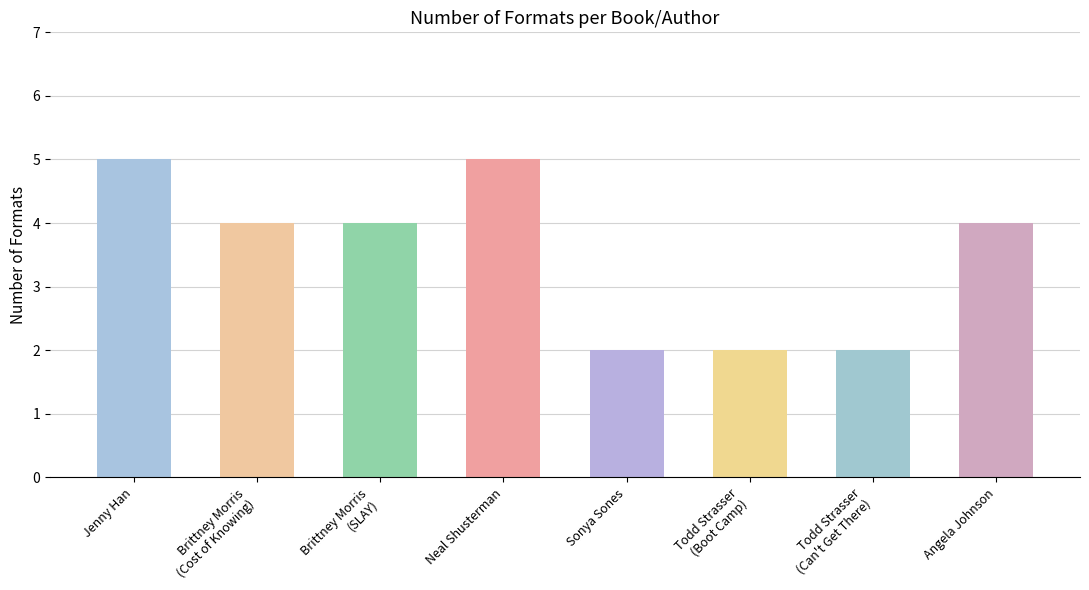

What is the label of the 6th bar from the left?

Todd Strasser (Boot Camp)